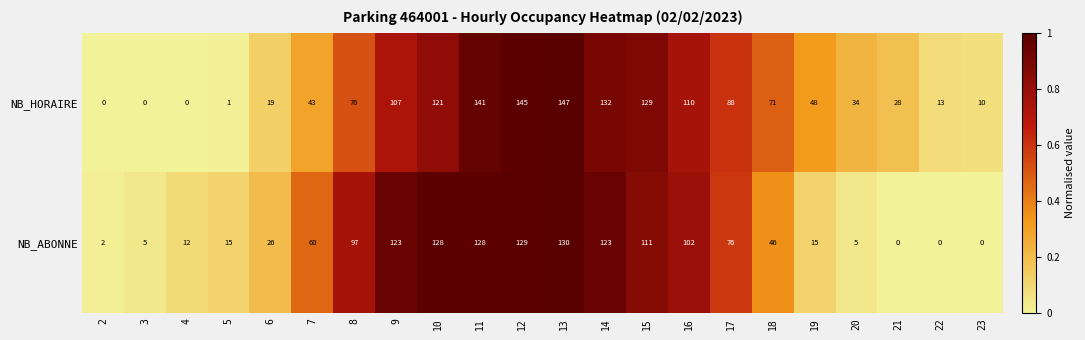

The NB_HORAIRE series shows 5 at 22. True or false?

False